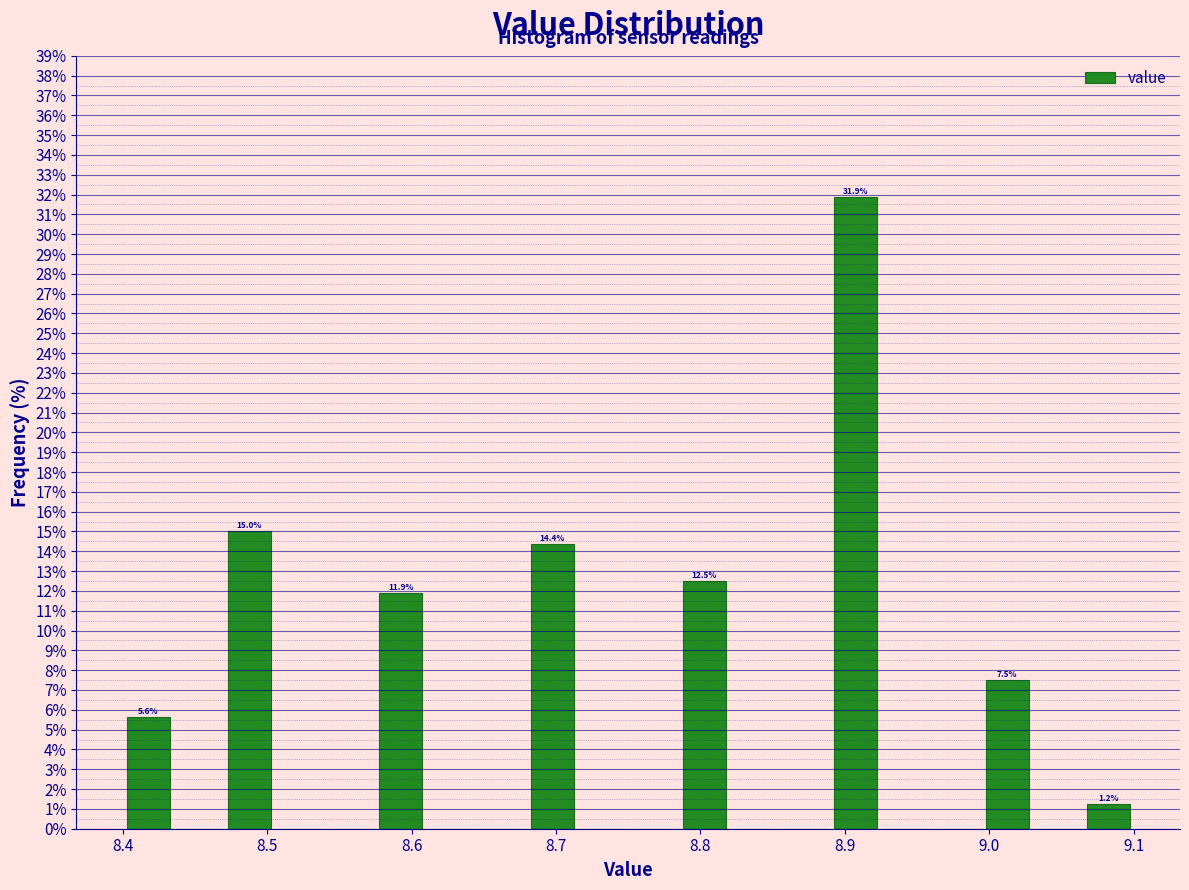

Read against the x-axis, roughly where is the centre of the tallest bar?

8.91